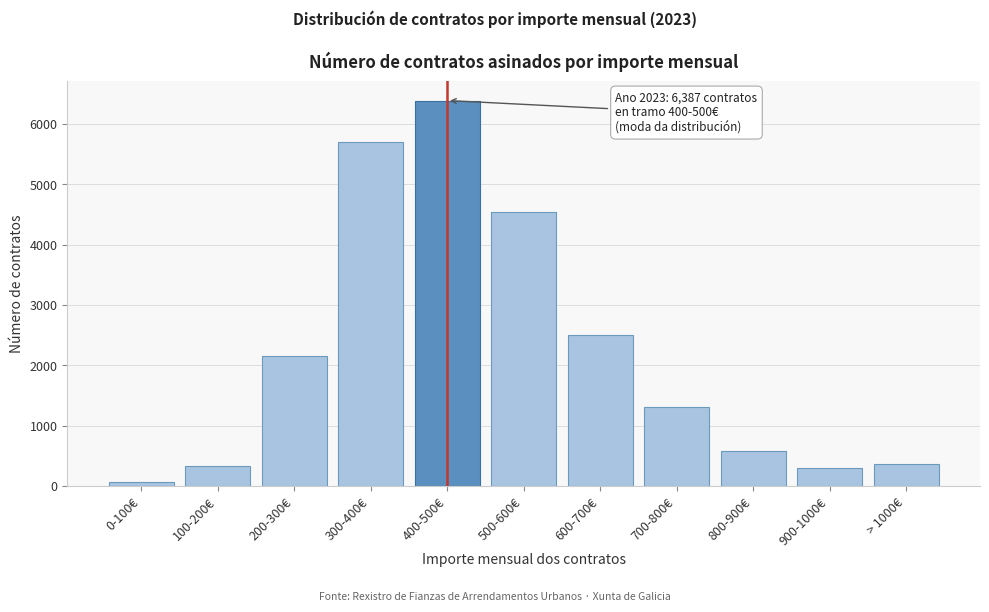

Reading right to left, extract all data points from this chart.

371	299	571	1316	2503	4533	6387	5698	2156	327	61